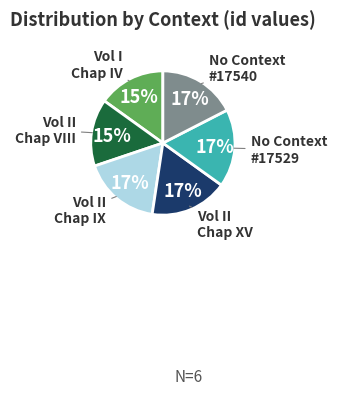

Is there a majority slice in this chart?

No